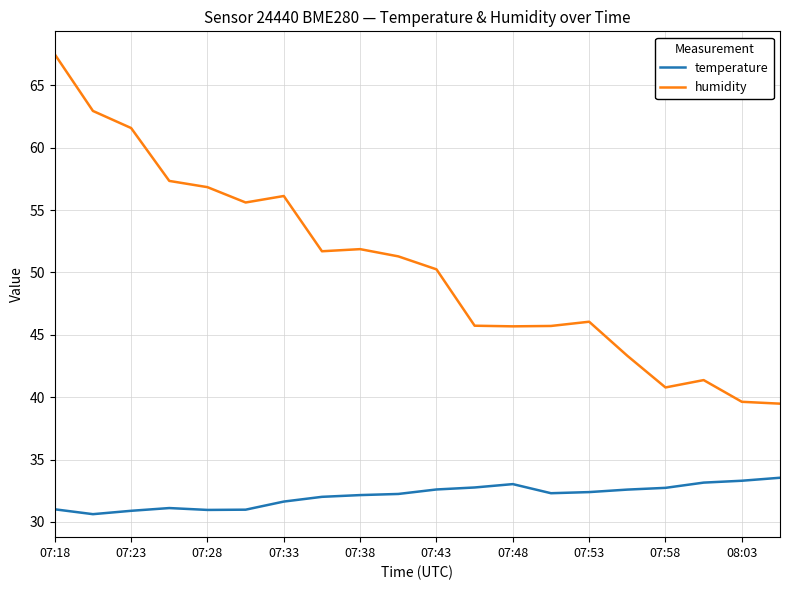

What is the difference between the maximum and minimum values in the temperature series?

2.9